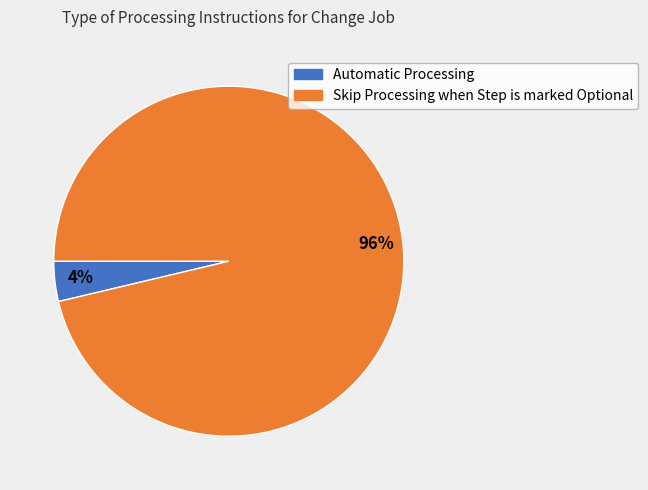

To the nearest percent, what is the average slice percentage?

50%